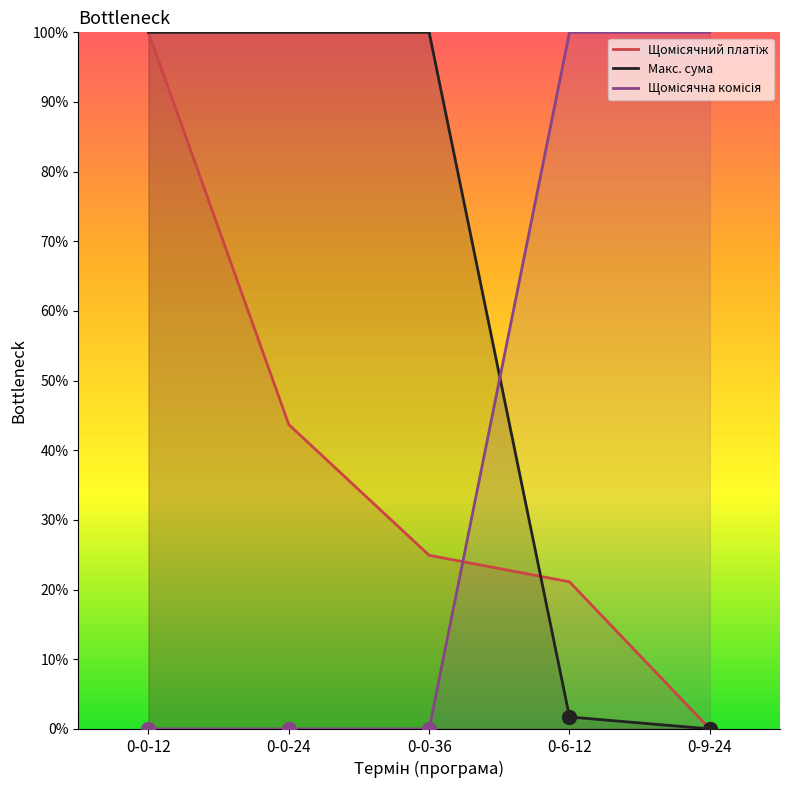

Rank the categories by Щомісячна комісія value from highest to lowest.

0-6-12, 0-9-24, 0-0-12, 0-0-24, 0-0-36